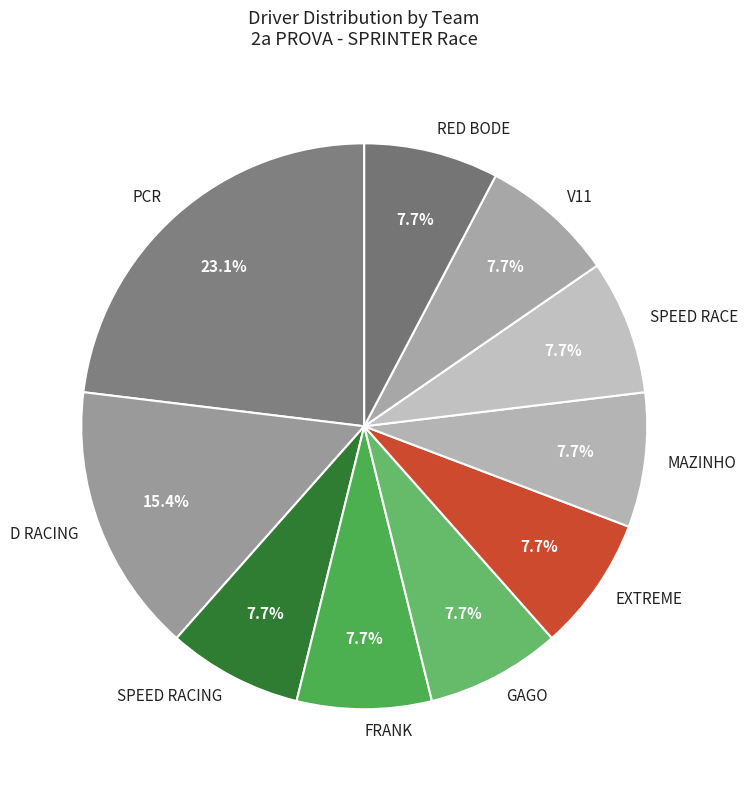

Approximately how many times larger is the value at GAGO compared to RED BODE?

1.0